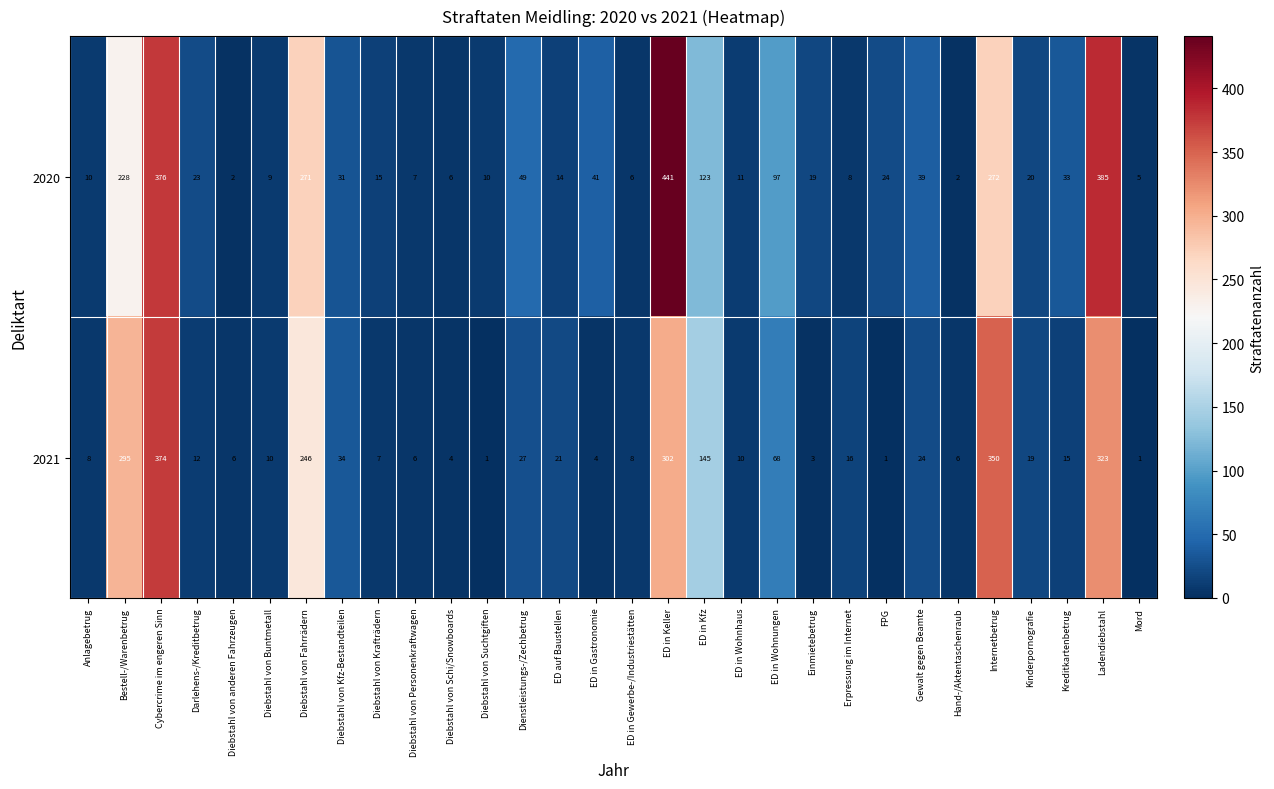

How many data points in 2020 are less than 23?

15